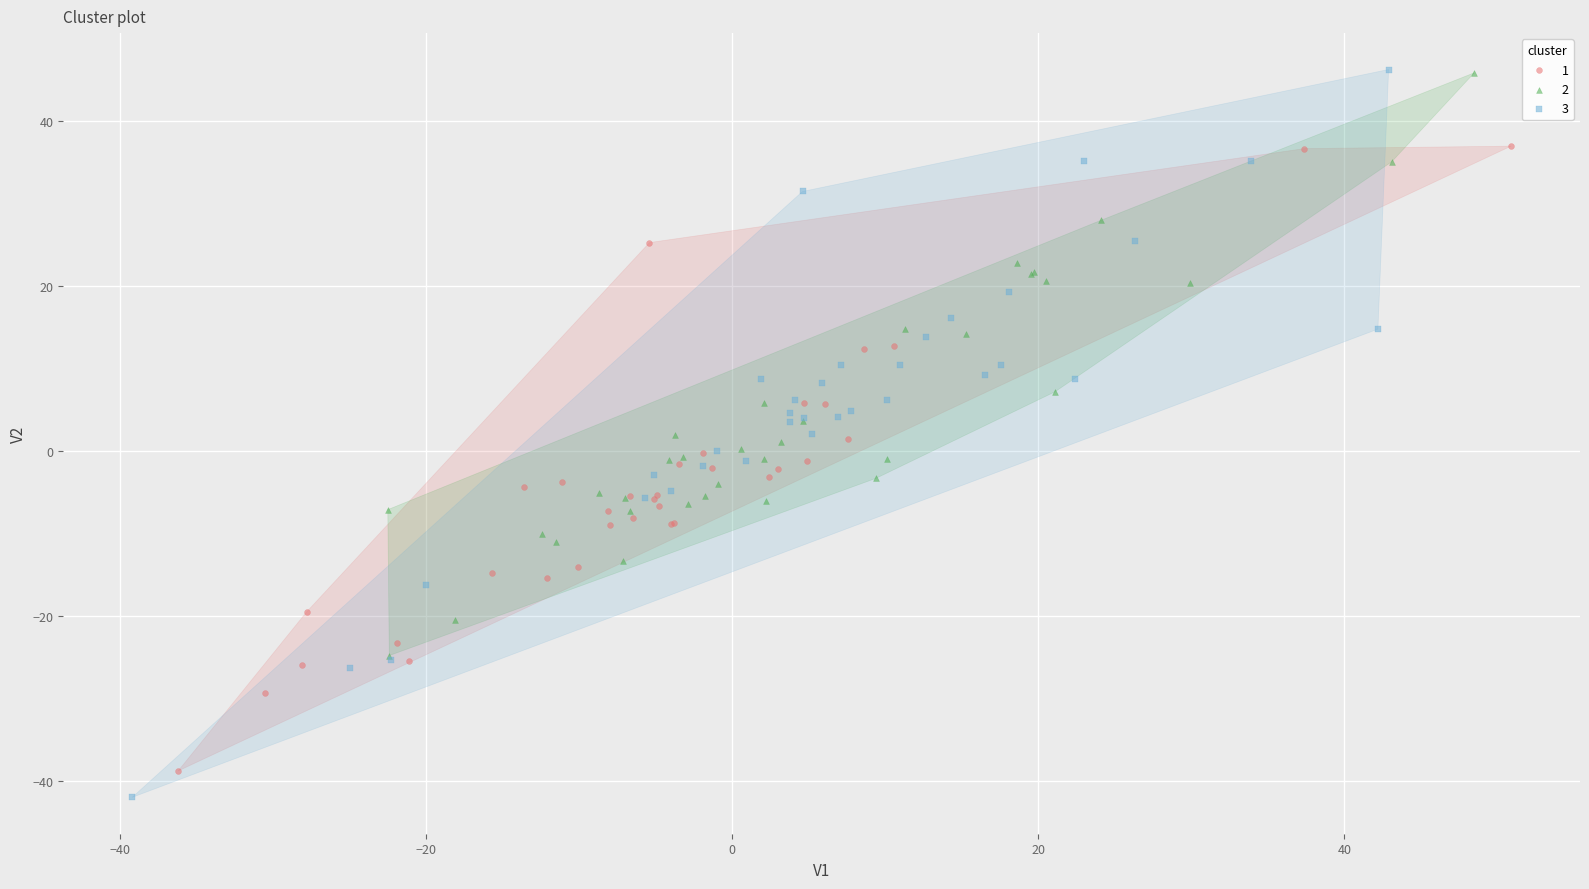

Which series has the largest Y range (max minus min)?

3